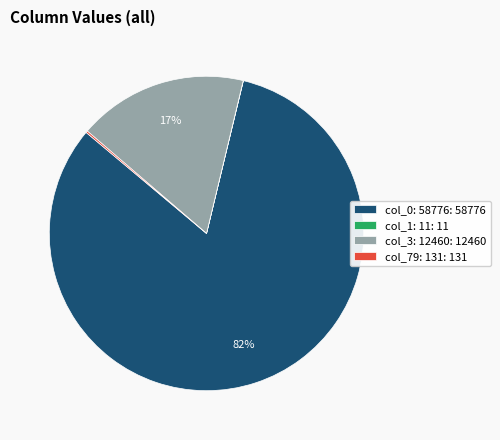

Does col_0: 58776: 58776 account for over 50% of the chart?

Yes